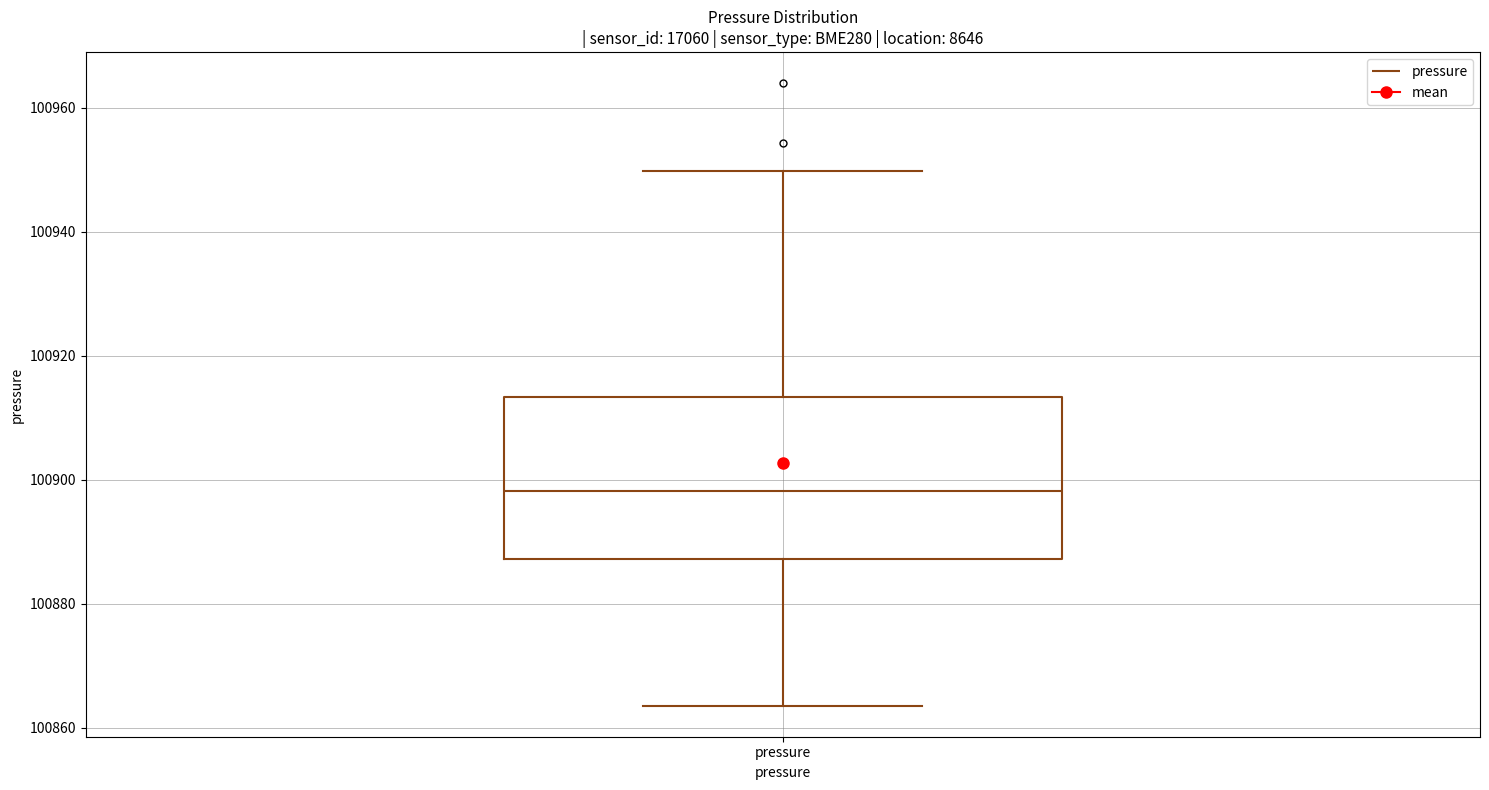

Transcribe this box plot: give where the median line is, the range the box spans, and where the two whiskers end, as read against the y-axis. The values are not printed on the chart, so give them approximately, as read against the axis.

median 100898, box 100888 to 100914, whiskers 100864 to 100950